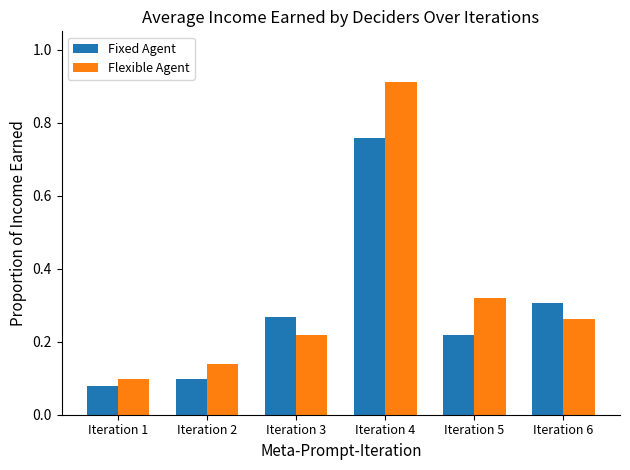

How many Flexible Agent values are between 0 and 1?

6